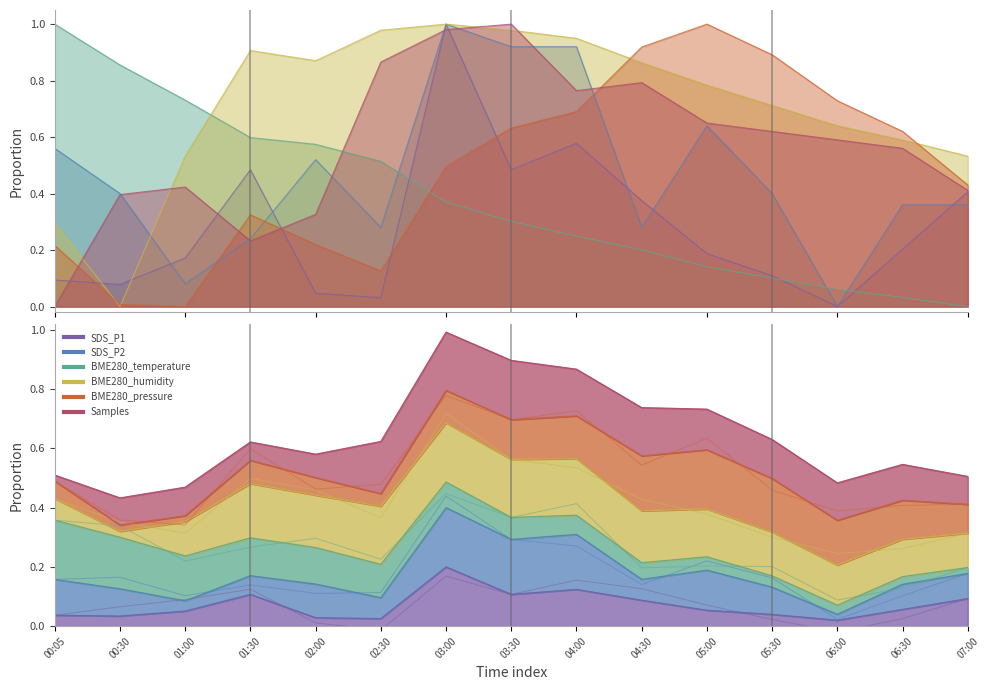

What is the sum of all SDS_P1 values?

1.1